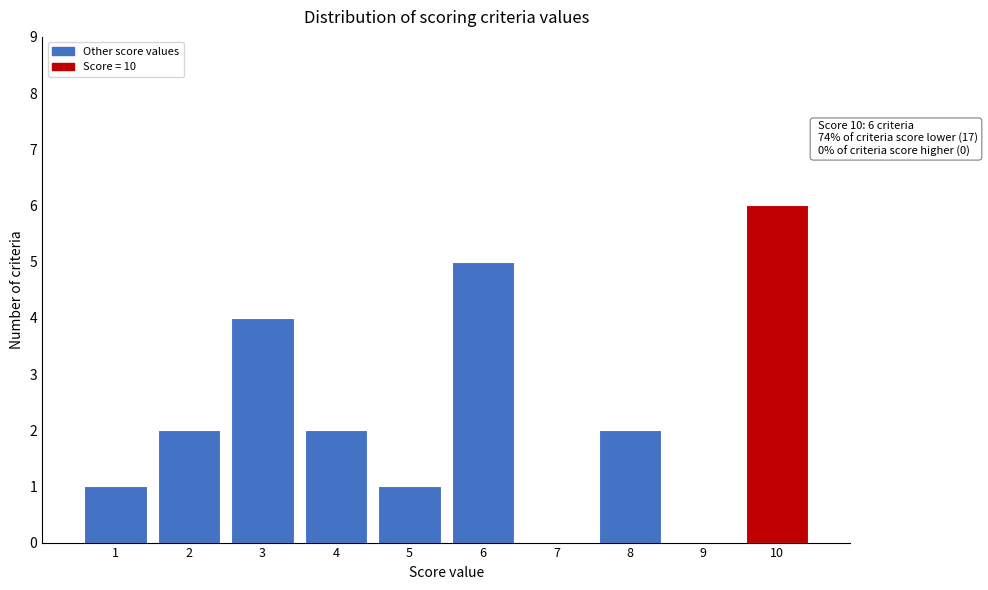

Which range on the x-axis has the tallest bar?

9.5 to 10.5